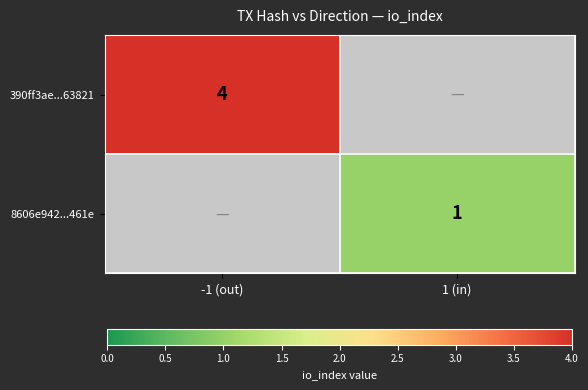

Is the value of 390ff3ae...63821 at -1 (out) greater than the value of 8606e942...461e at 1 (in)?

Yes